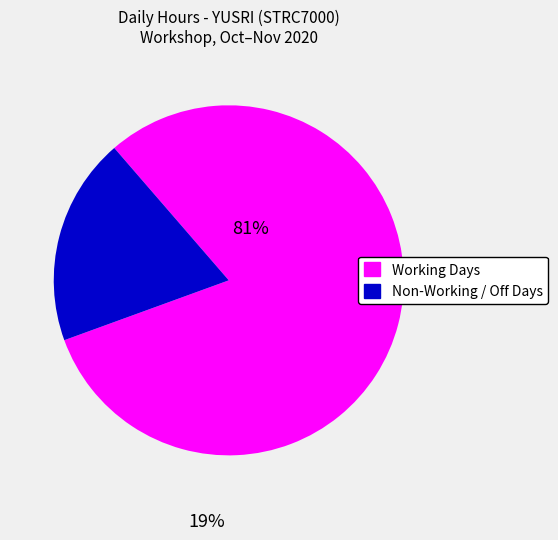

Count the number of slices in the pie.

2